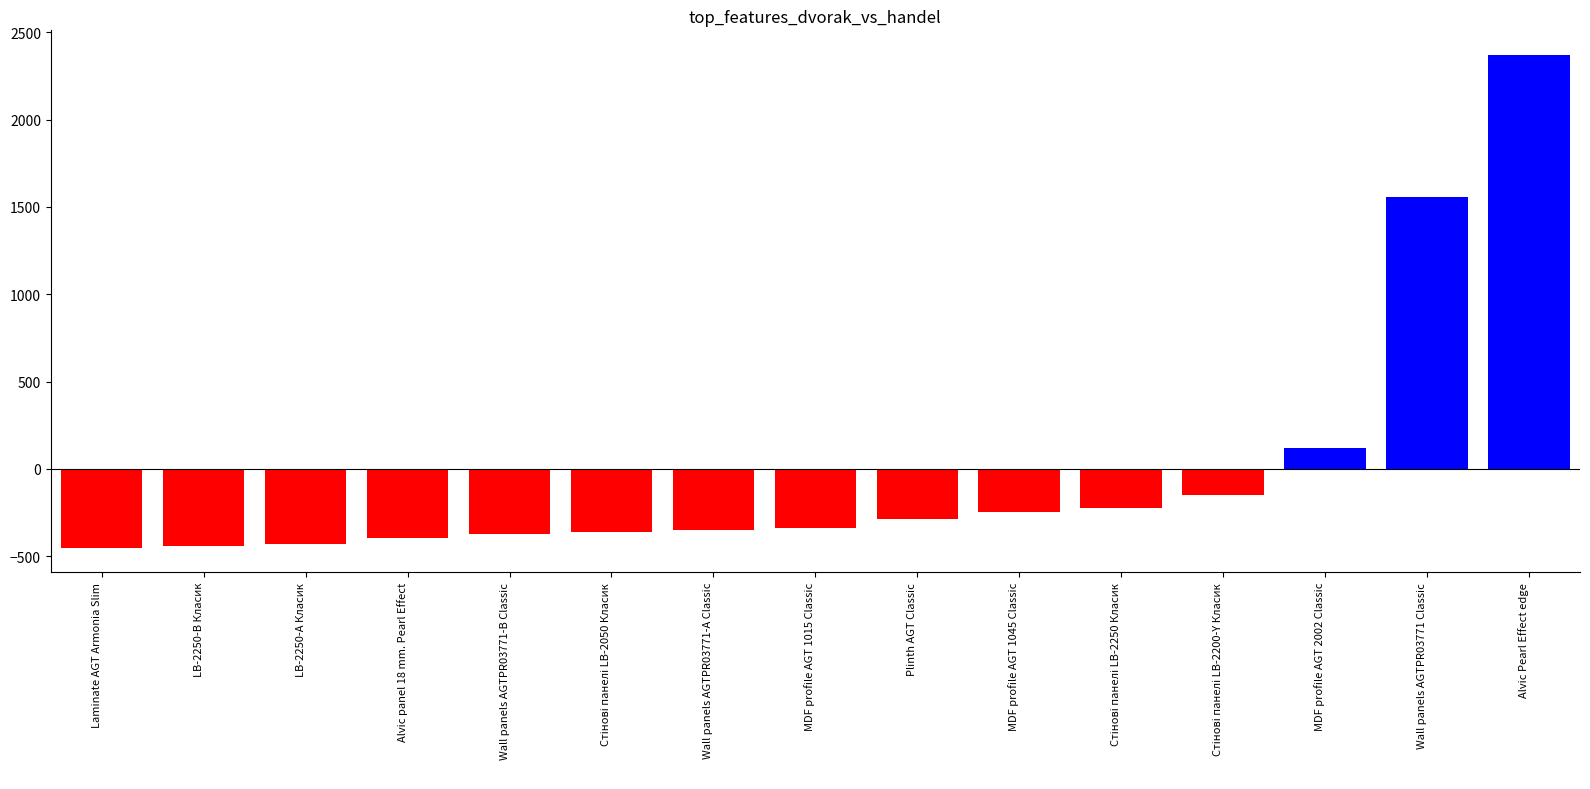

Rank the categories by value from lowest to highest.

Laminate AGT Armonia Slim, LB-2250-В Класик, LB-2250-А Класик, Alvic panel 18 mm. Pearl Effect, Wall panels AGTPR03771-B Classic, Стінові панелі LB-2050 Класик, Wall panels AGTPR03771-А Classic, MDF profile AGT 1015 Classic, Plinth AGT Classic, MDF profile AGT 1045 Classic, Стінові панелі LB-2250 Класик, Стінові панелі LB-2200-Y Класик, MDF profile AGT 2002 Classic, Wall panels AGTPR03771 Classic, Alvic Pearl Effect edge